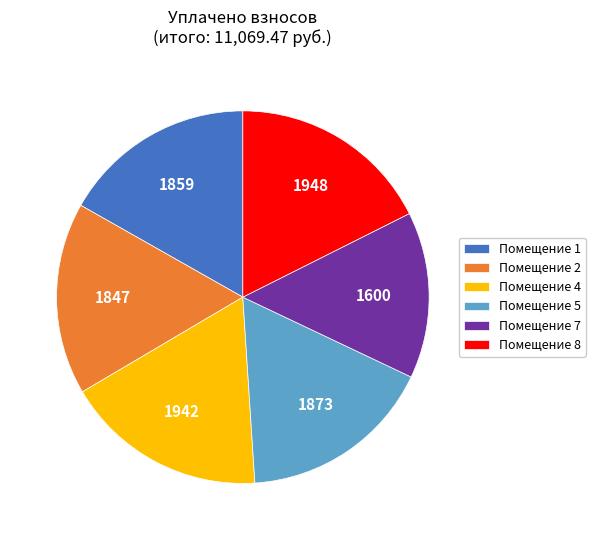

Do Помещение 5 and Помещение 2 together represent more than half of the pie?

No